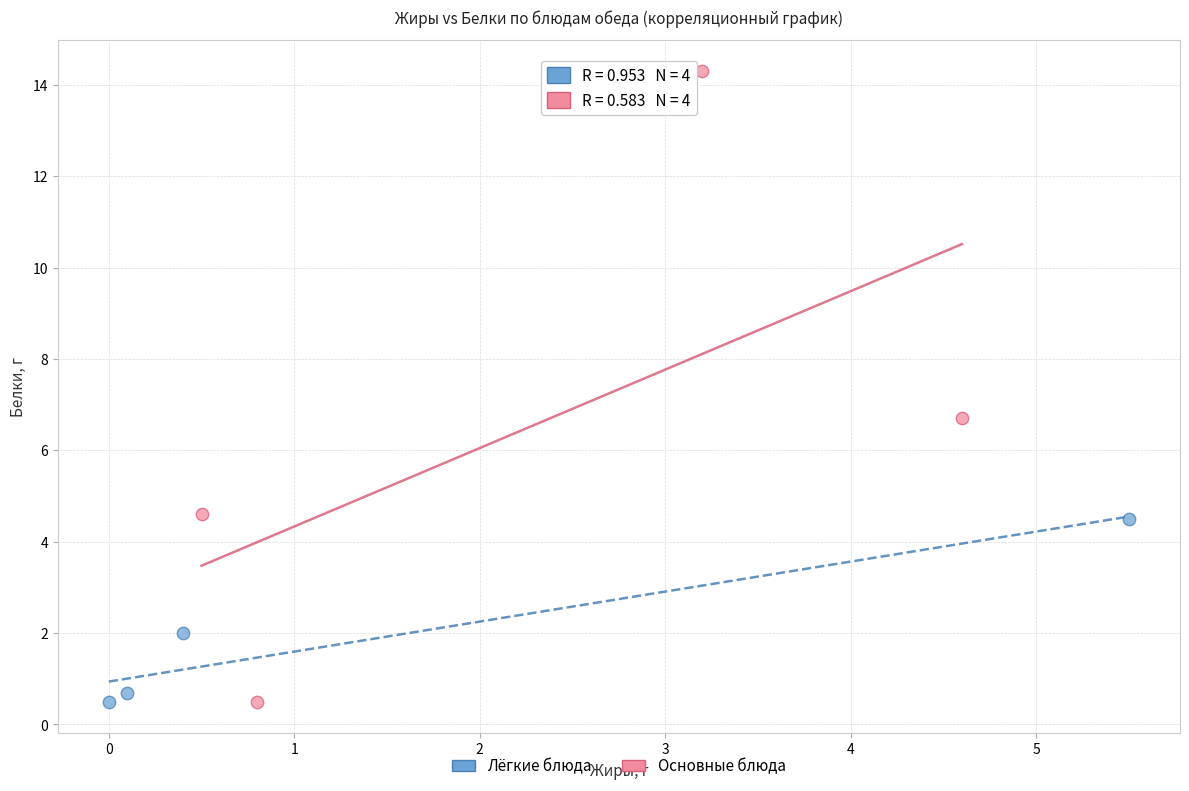

Which series has the largest Y range (max minus min)?

Основные блюда